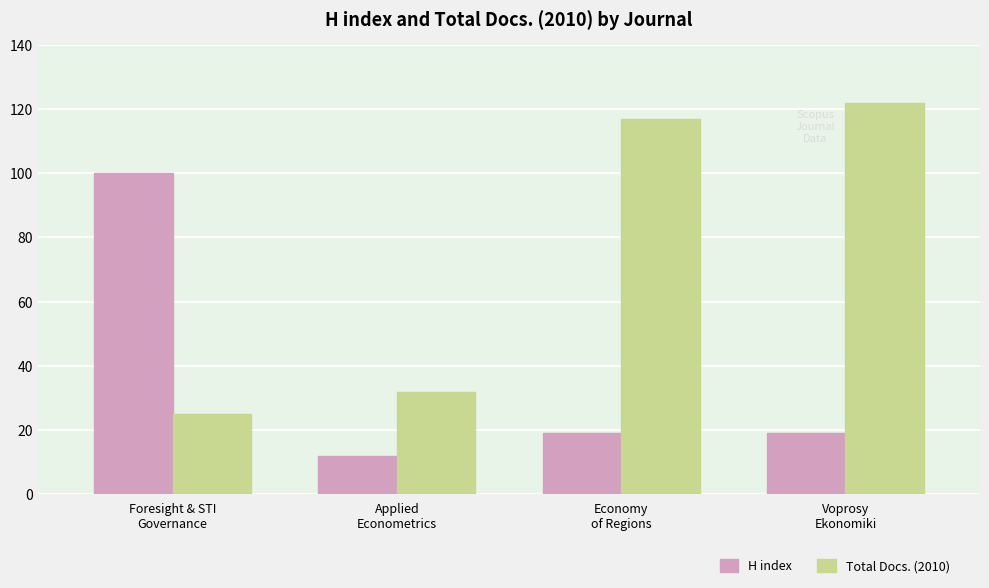

How many distinct data groups are displayed?

2